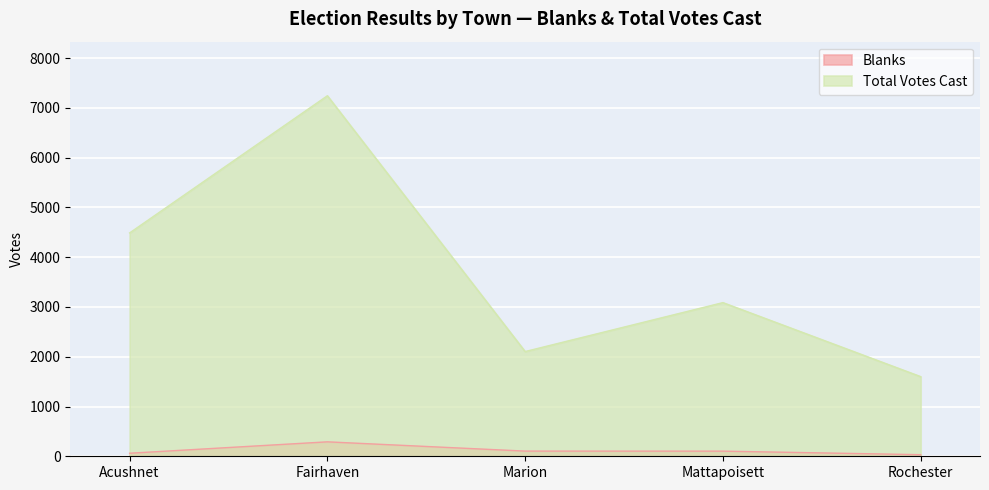

How many values in the Total Votes Cast series are below 3087?

2